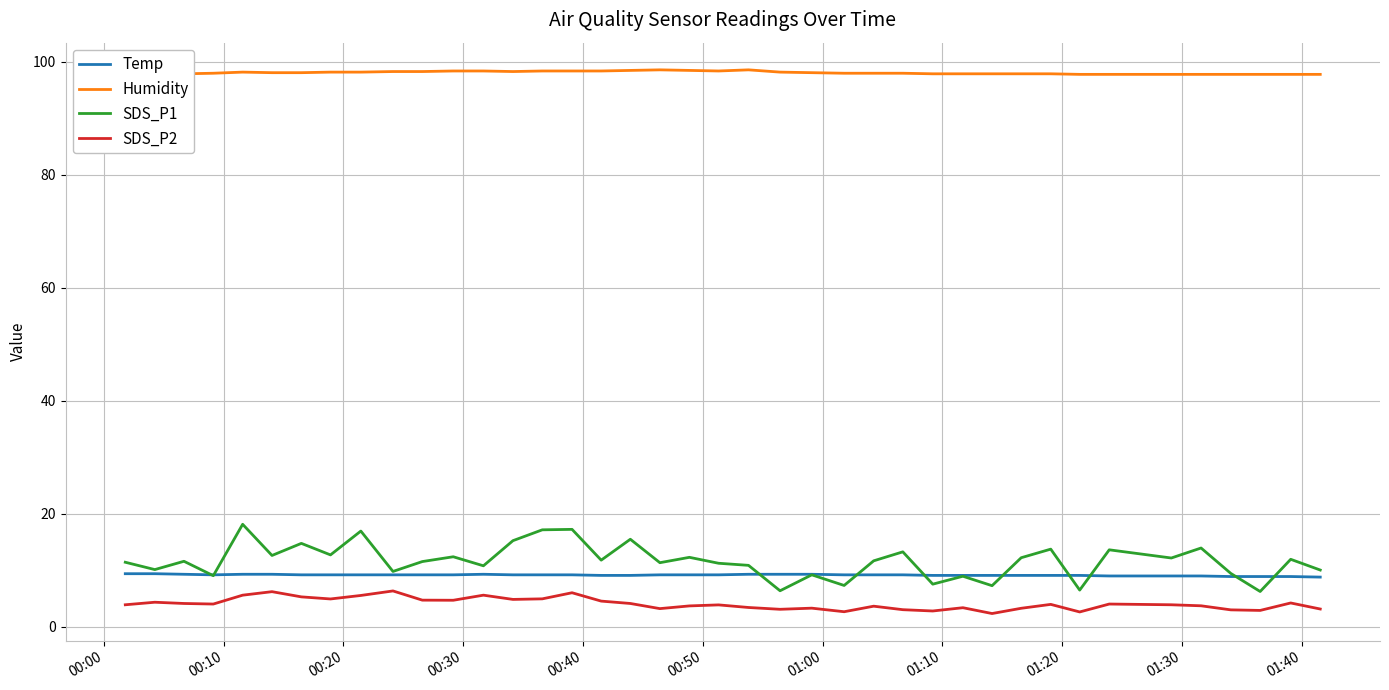

What is the minimum value for SDS_P2?

2.4